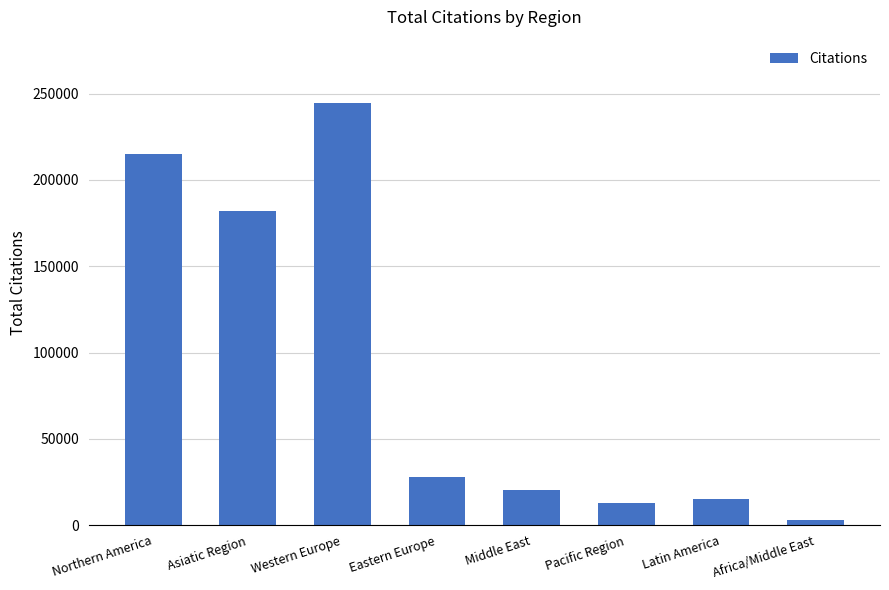

Count the number of categories in the chart.

8